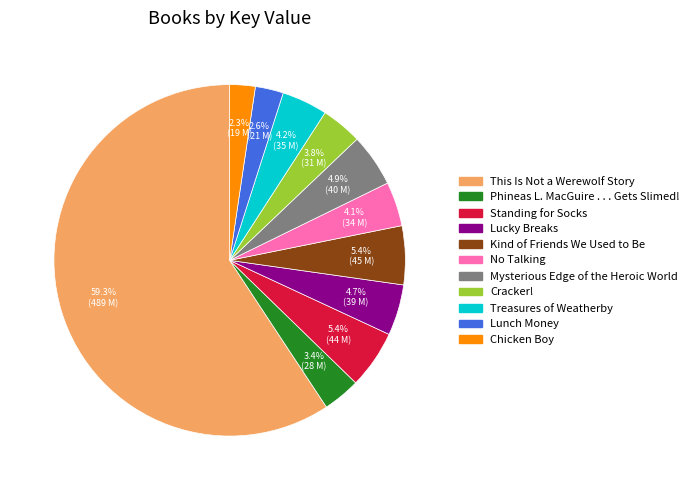

What is the total percentage of Phineas L. MacGuire . . . Gets Slimed! and Standing for Socks?

8.8%